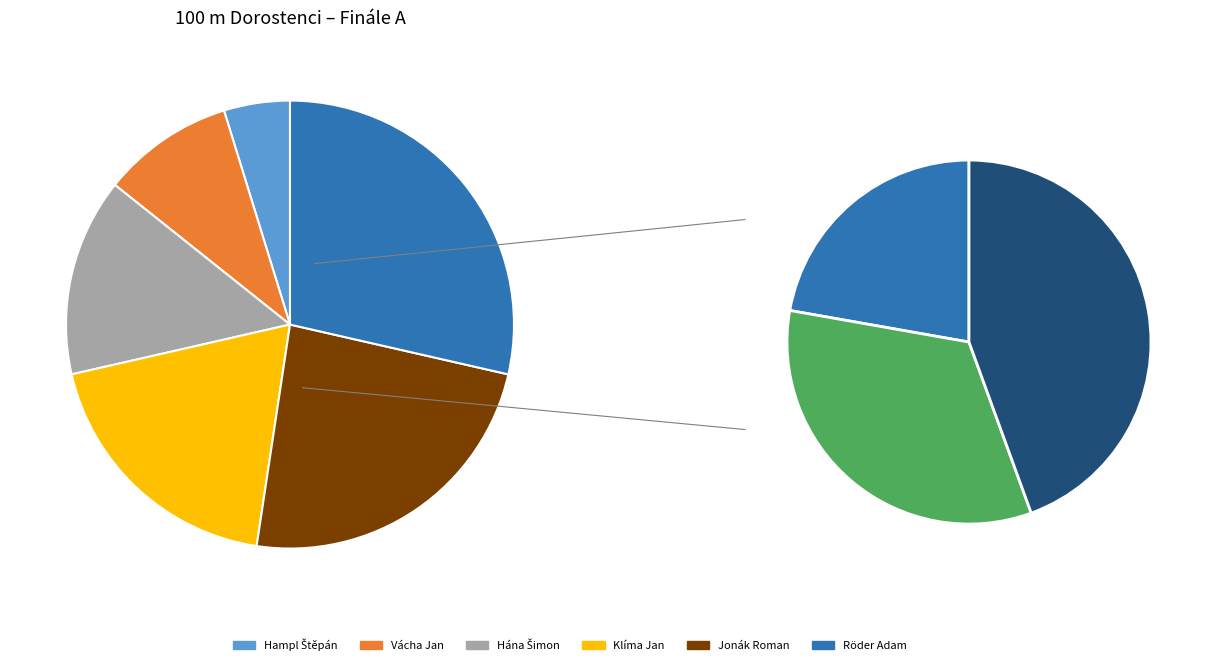

Which slice is the largest?

Röder Adam